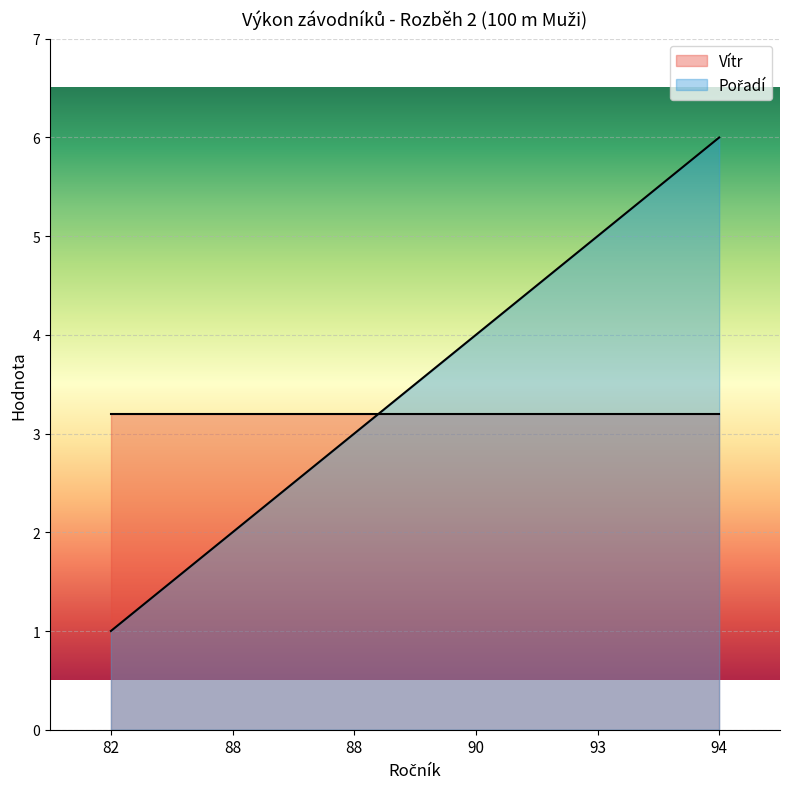

Reading left to right, extract all data points from this chart.

82=1	88=2	88=3	90=4	93=5	94=6